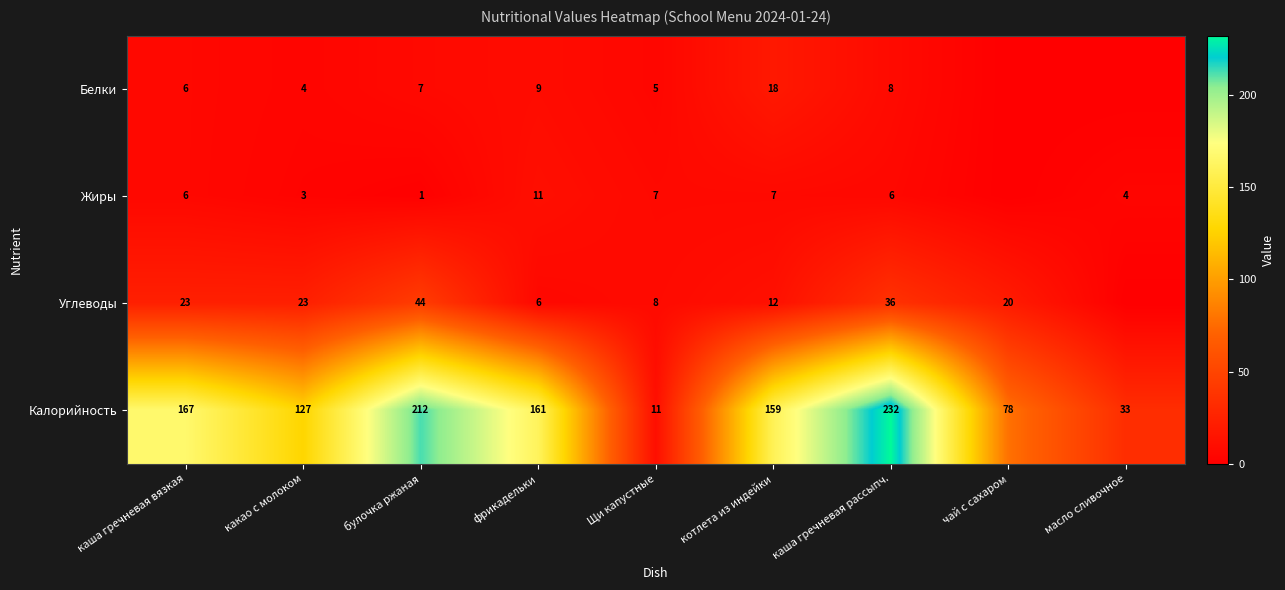

What is the maximum value for Калорийность?

232